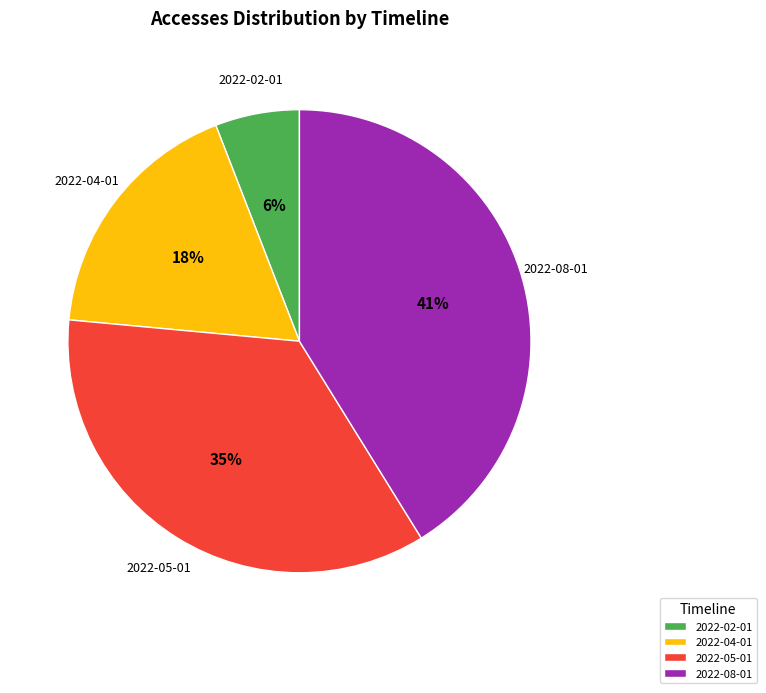

True or false: 2022-08-01 accounts for 29% of the total.

False